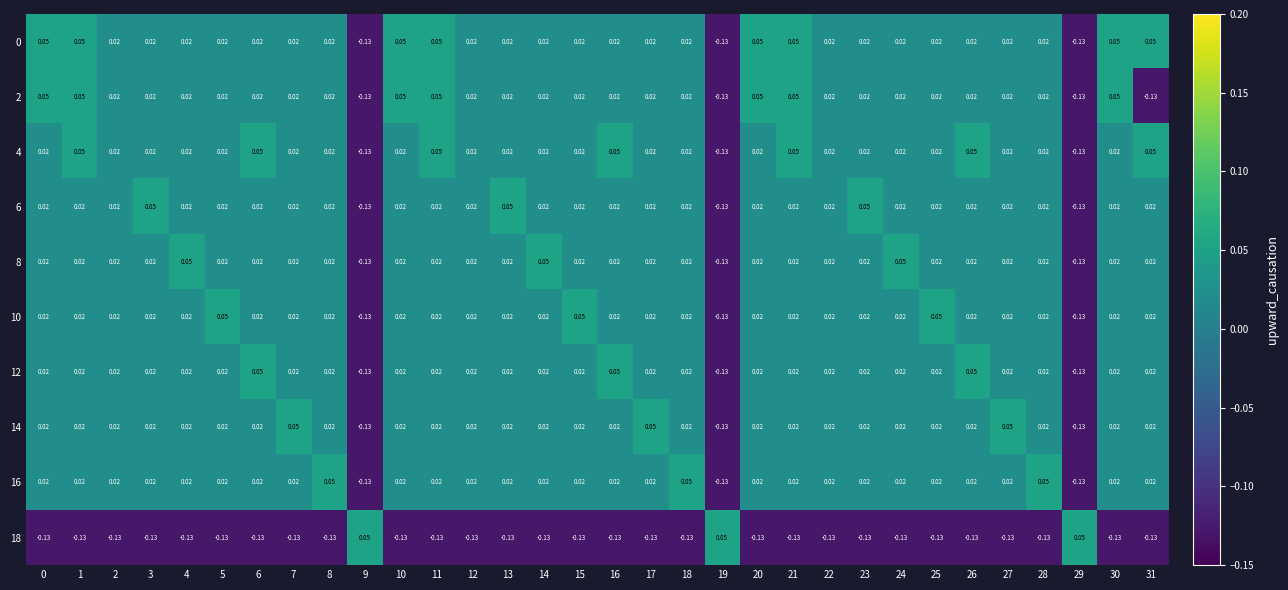

Is the value of 18 at 25 greater than the value of 8 at 8?

No